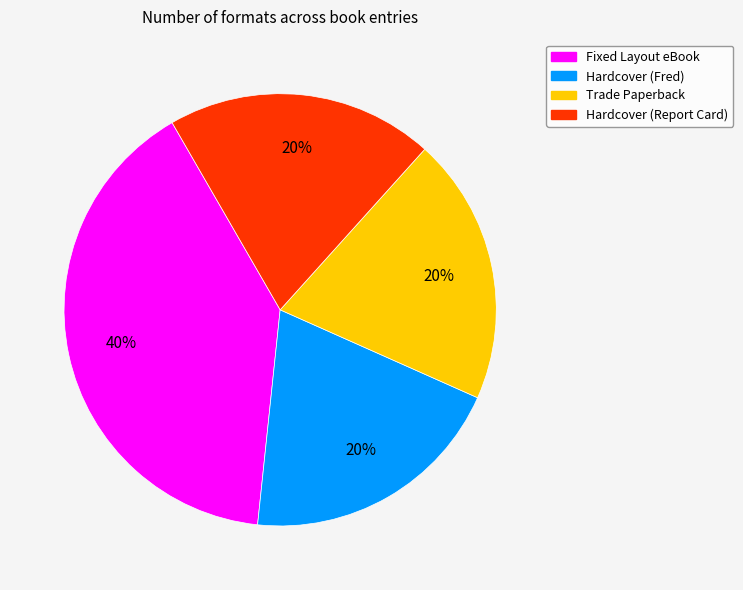

Is it true that Hardcover (Report Card) is 20% of the pie?

True